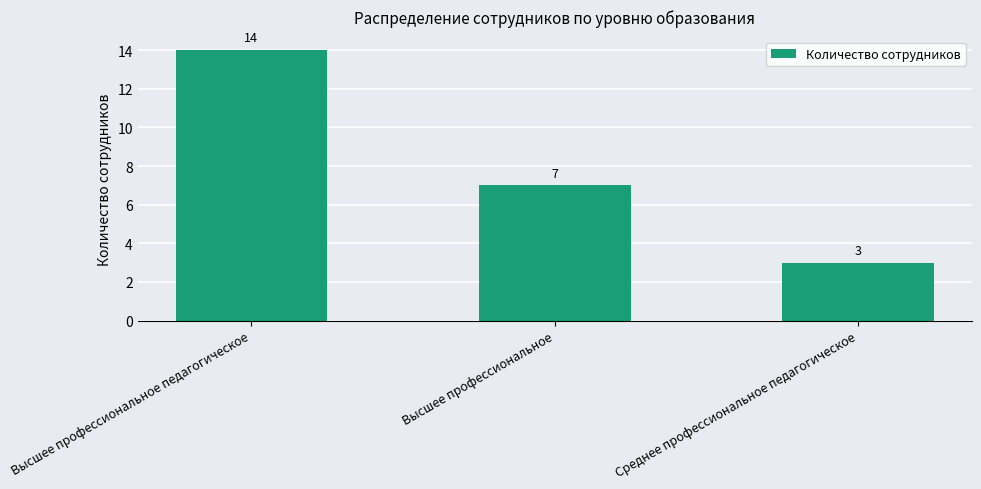

Does the chart contain any negative values?

No